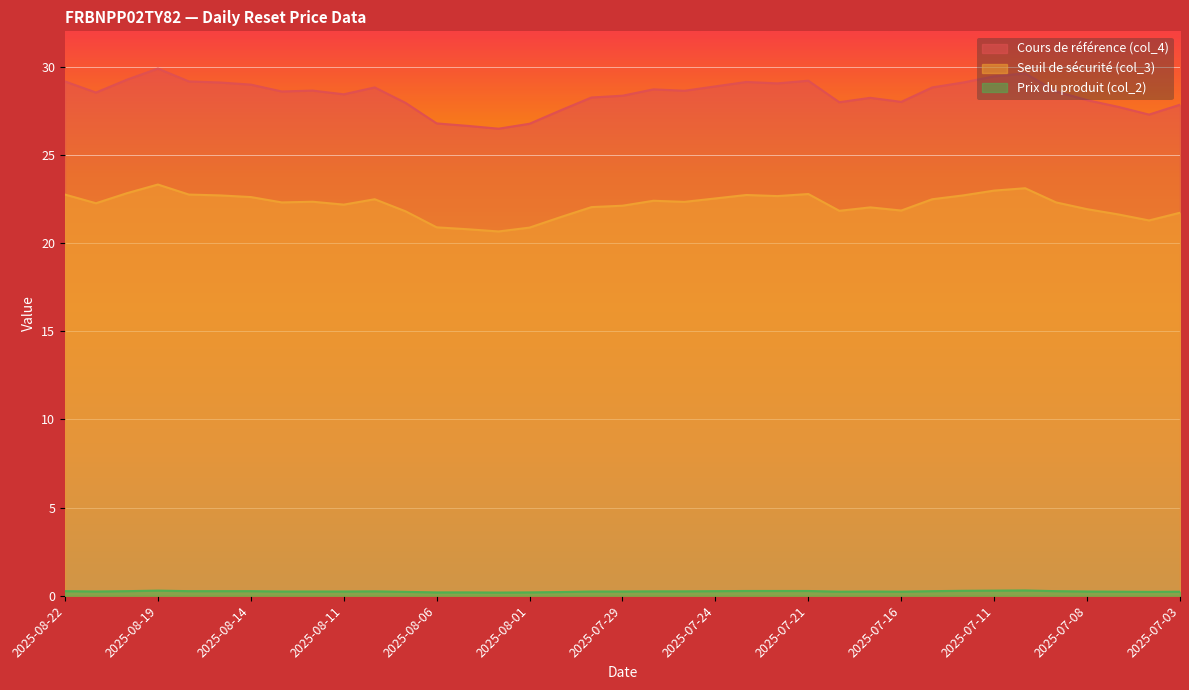

What is the value of the Cours de référence (col_4) point at the 33rd from the left?

28.6